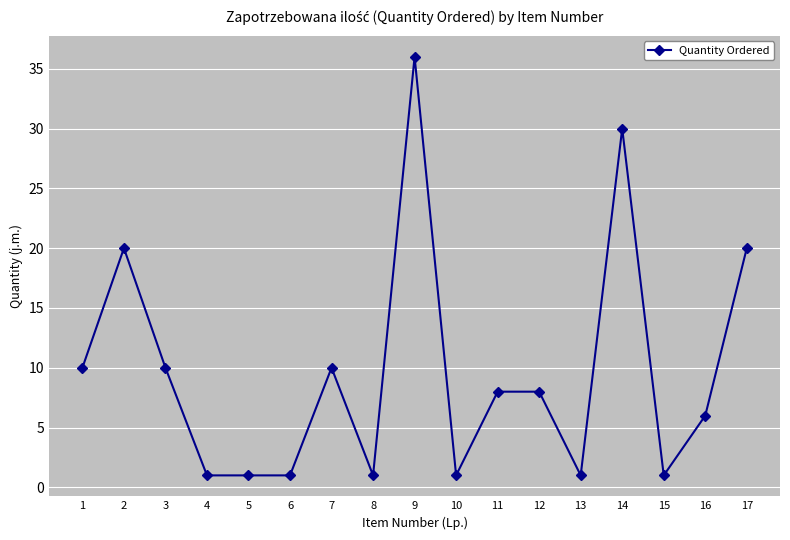

What is the smallest value displayed?

1